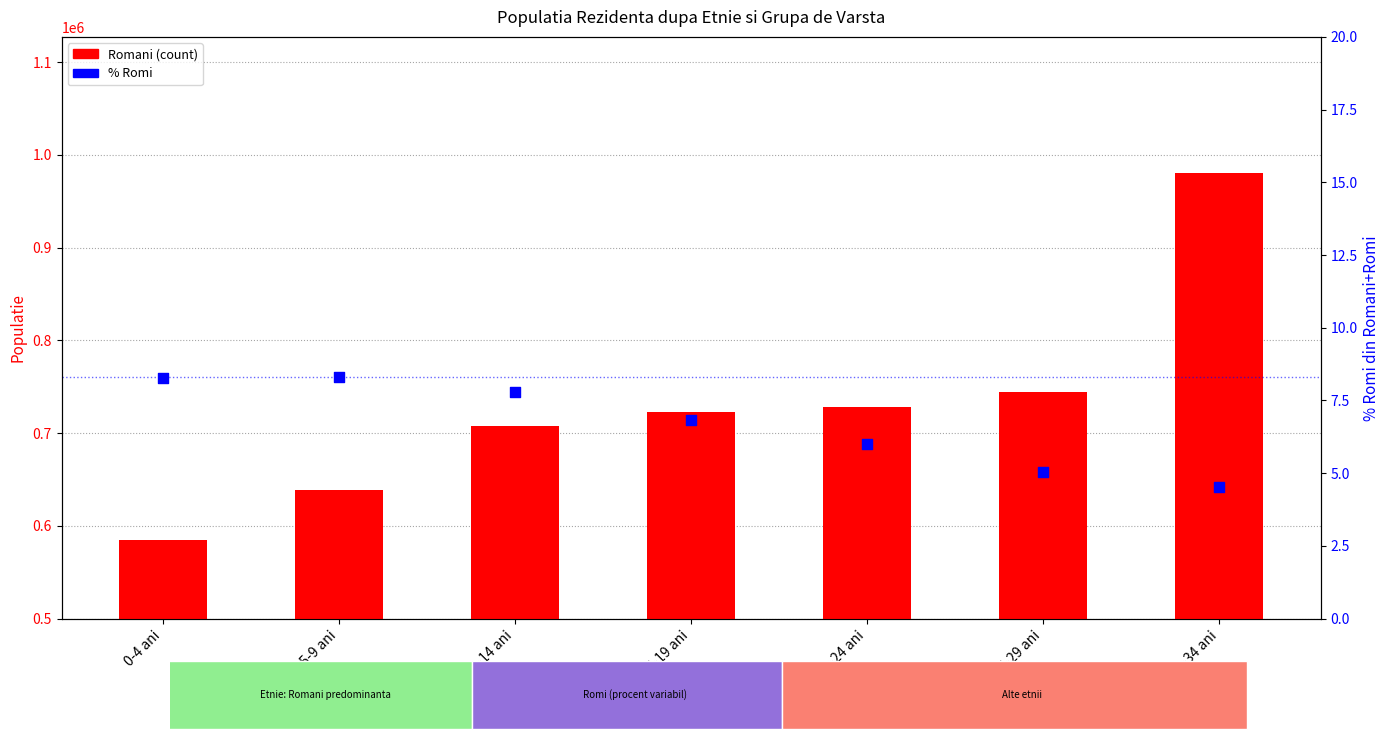

At how many categories does at least one series exceed 580983?

7